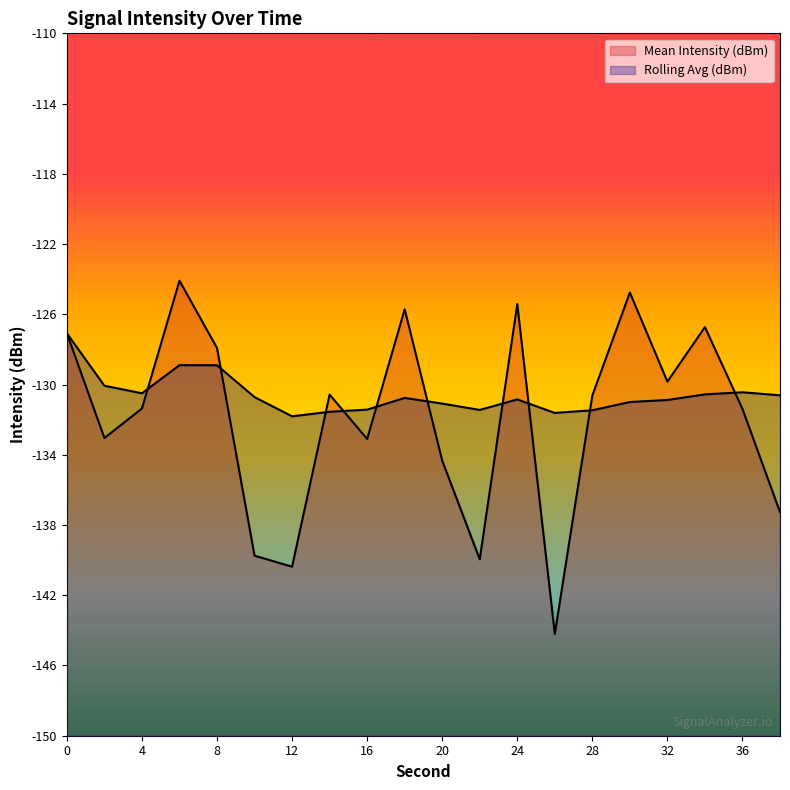

How many times do Mean Intensity (dBm) and Rolling Avg (dBm) cross each other?

10